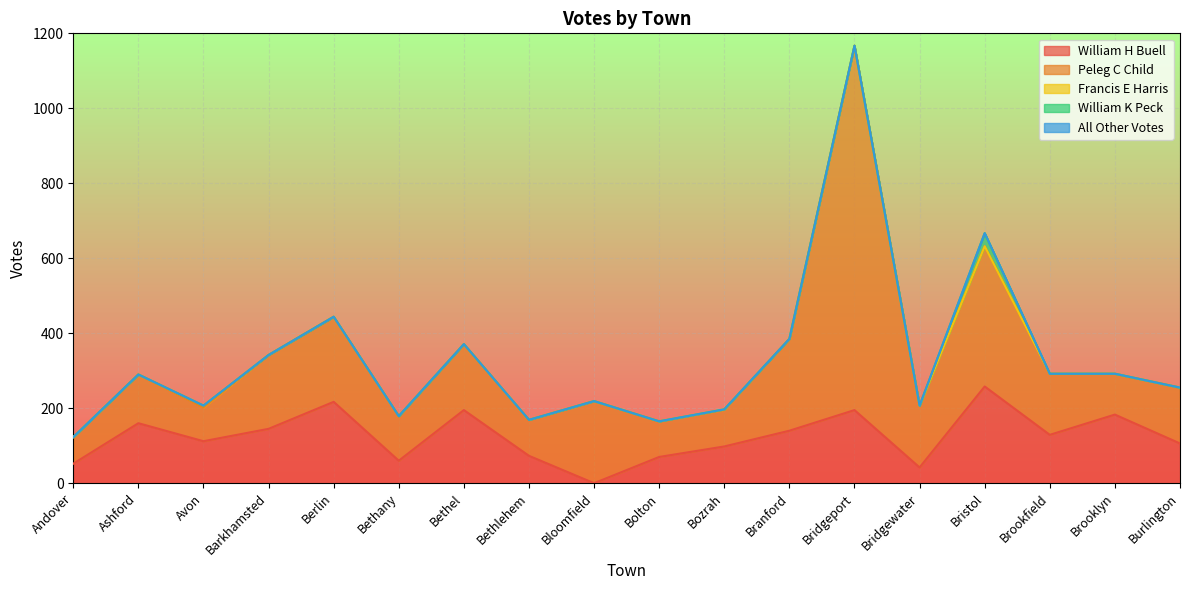

True or false: Peleg C Child has more than 2 points higher than both neighbors.

True